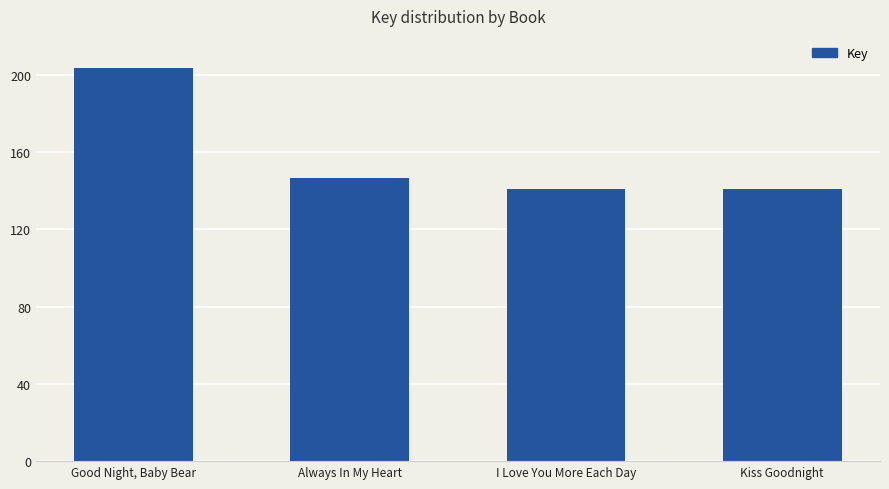

Reading left to right, list all the values displayed in this chart.

203173200	146575527	141037544	141037510